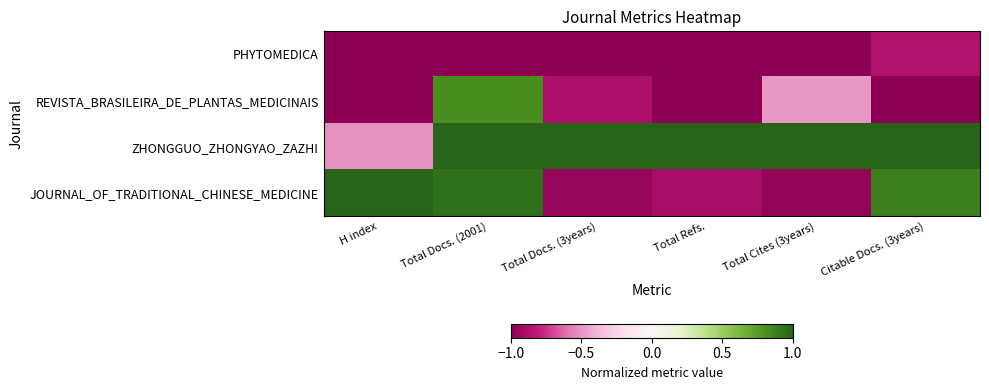

At how many categories does at least one series exceed 0?

6